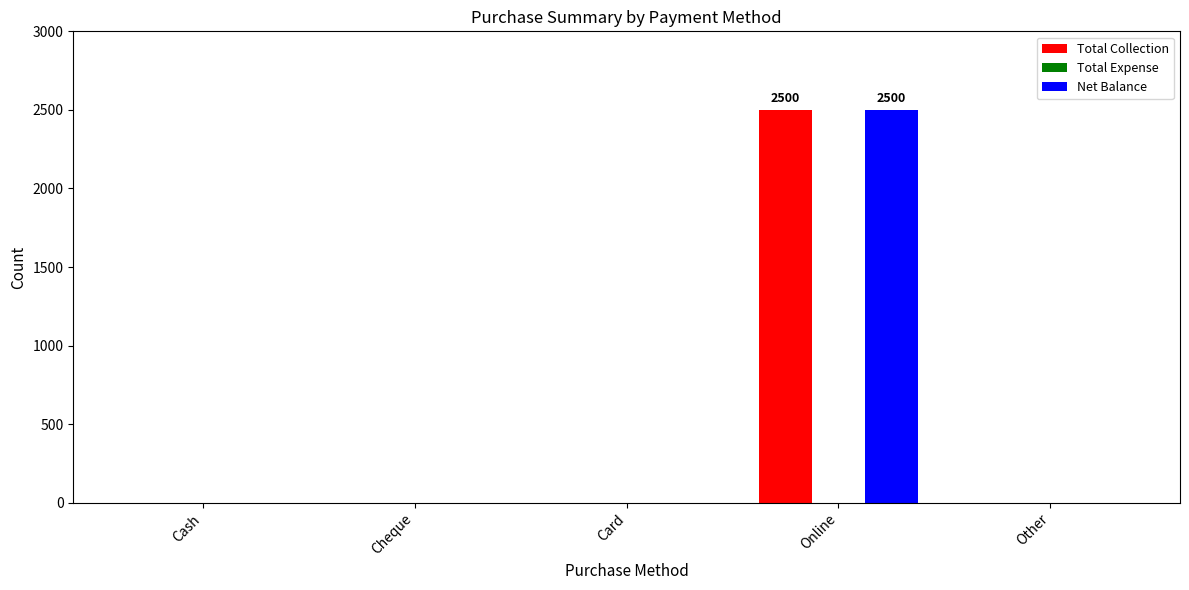

What is the maximum value shown in the chart?

2500